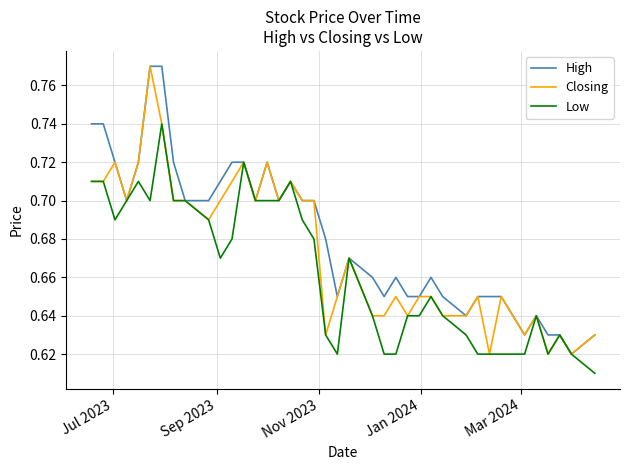

What are all the series names shown in the legend?

High, Closing, Low